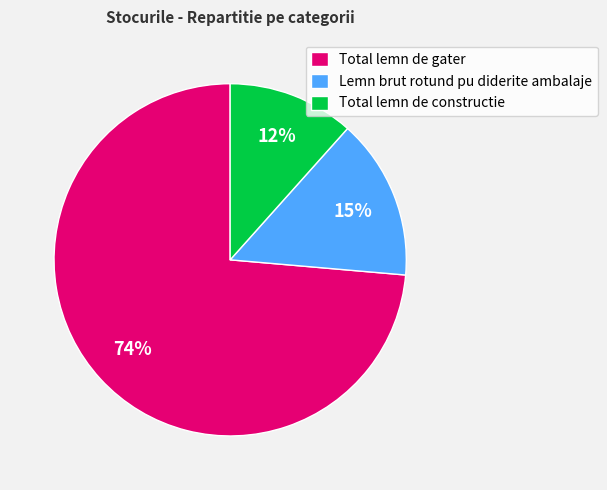

True or false: Lemn brut rotund pu diderite ambalaje accounts for 15% of the total.

True